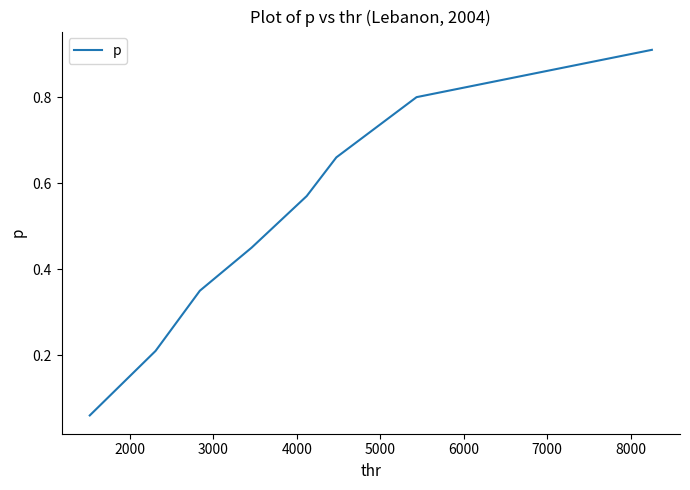

What is the sum of all values?

4.0